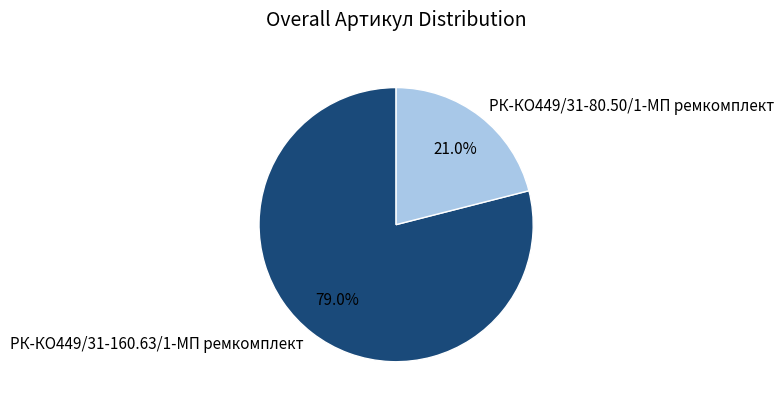

What percentage is the РК-КО449/31-160.63/1-МП ремкомплект slice, to the nearest percent?

79%